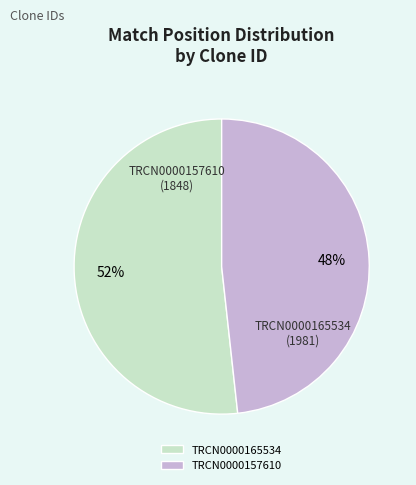

Is the sum of TRCN0000165534 and TRCN0000157610 greater than half?

Yes